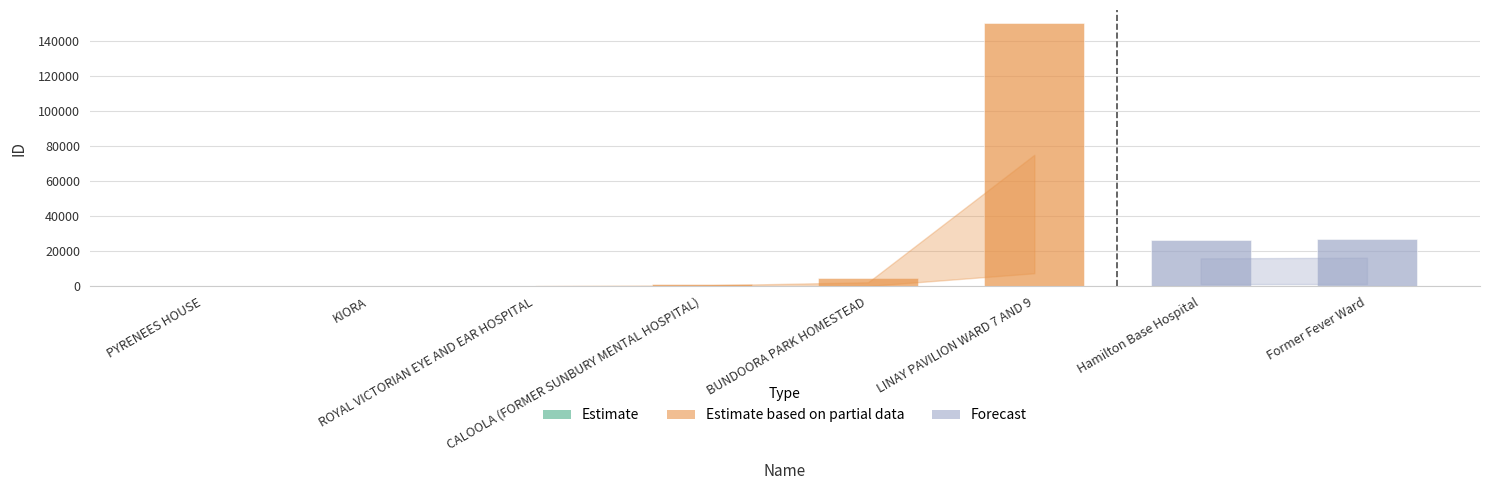

What is the sum of all values?

210169